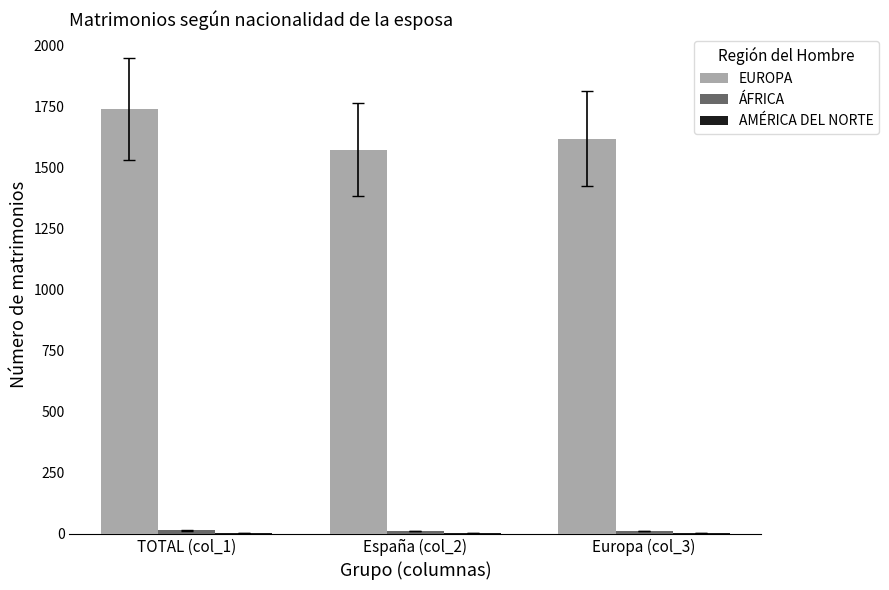

What is the maximum value shown in the chart?

1740